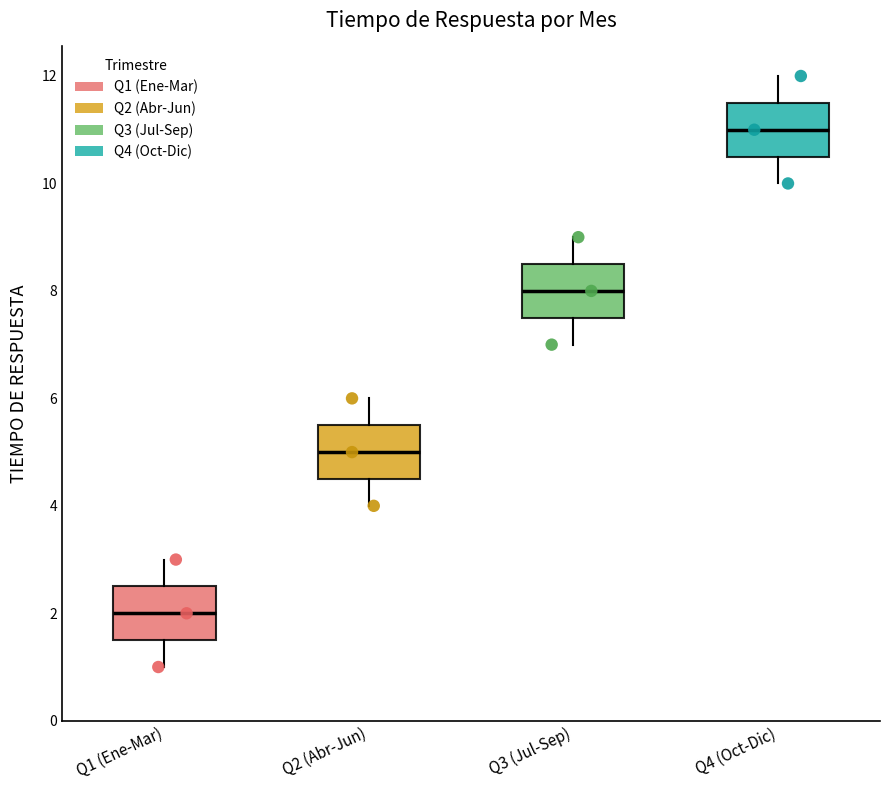

Reading left to right, transcribe this box plot: for each box, give where its median line is, the range the box spans, and where its two whiskers end, as read against the y-axis. The values are not printed on the chart, so give them approximately, as read against the axis.

Q1 (Ene-Mar): median 2.0, box 1.6 to 2.6, whiskers 1.0 to 3.0
Q2 (Abr-Jun): median 5.0, box 4.6 to 5.6, whiskers 4.0 to 6.0
Q3 (Jul-Sep): median 8.0, box 7.6 to 8.6, whiskers 7.0 to 9.0
Q4 (Oct-Dic): median 11.0, box 10.6 to 11.6, whiskers 10.0 to 12.0